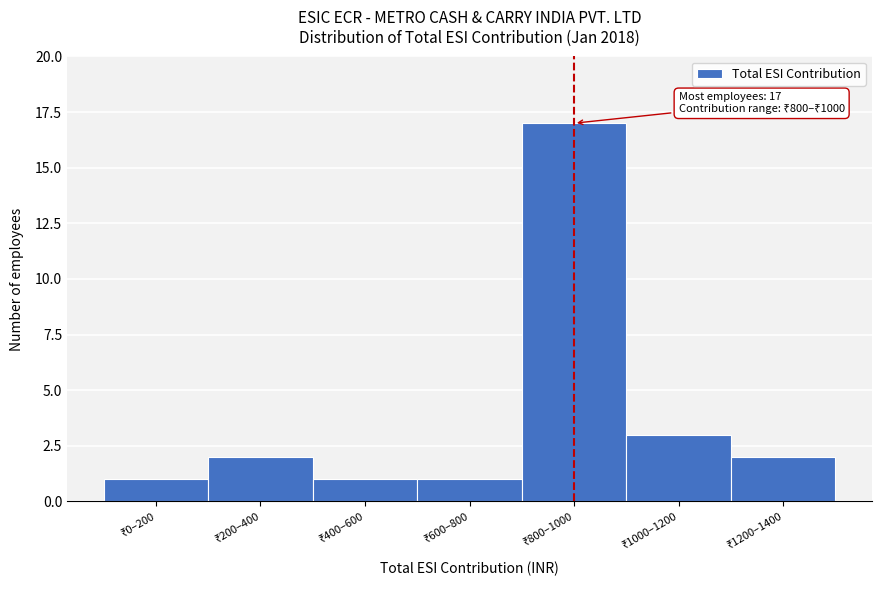

Reading left to right, what are all the values shown in this chart?

1	2	1	1	17	3	2